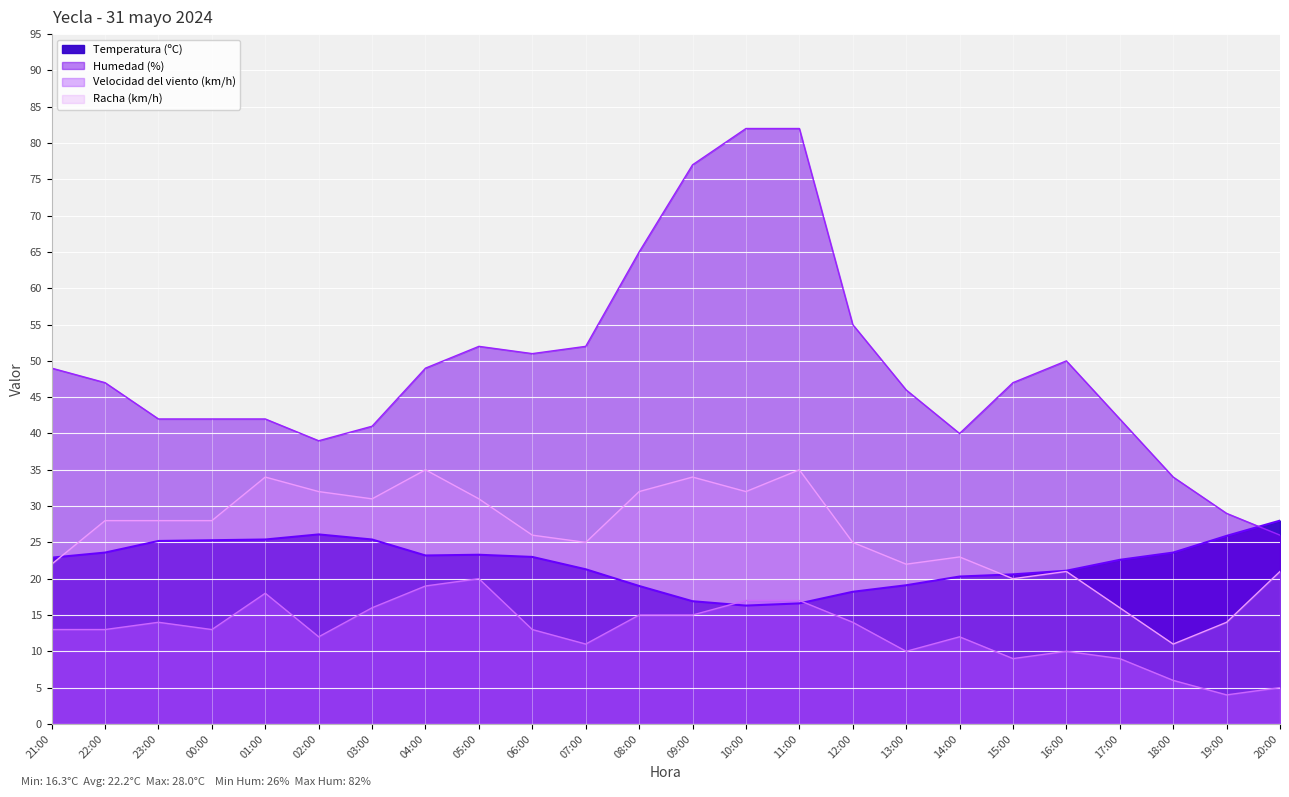

Between 00:00 and 14:00, which is larger?

00:00